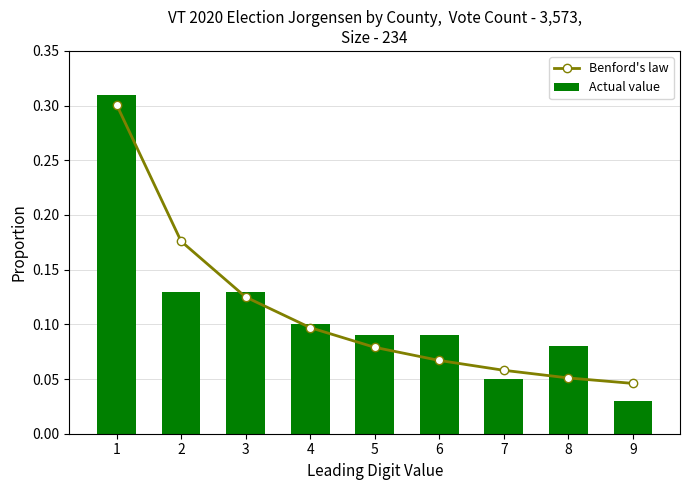

What value does the Actual value series have at 7?

0.1